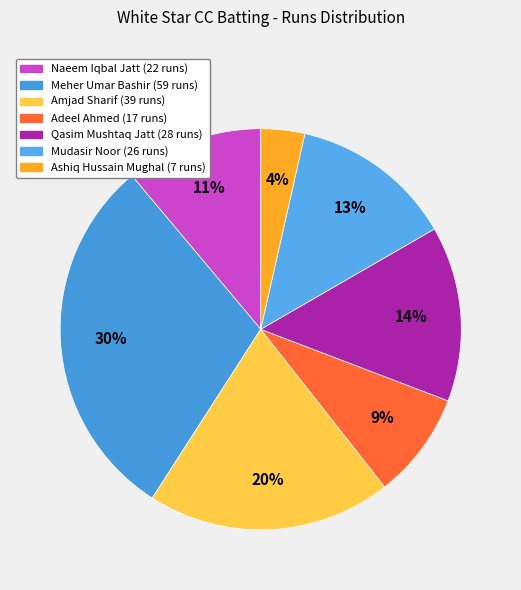

Do Naeem Iqbal Jatt and Ashiq Hussain Mughal together represent more than half of the pie?

No